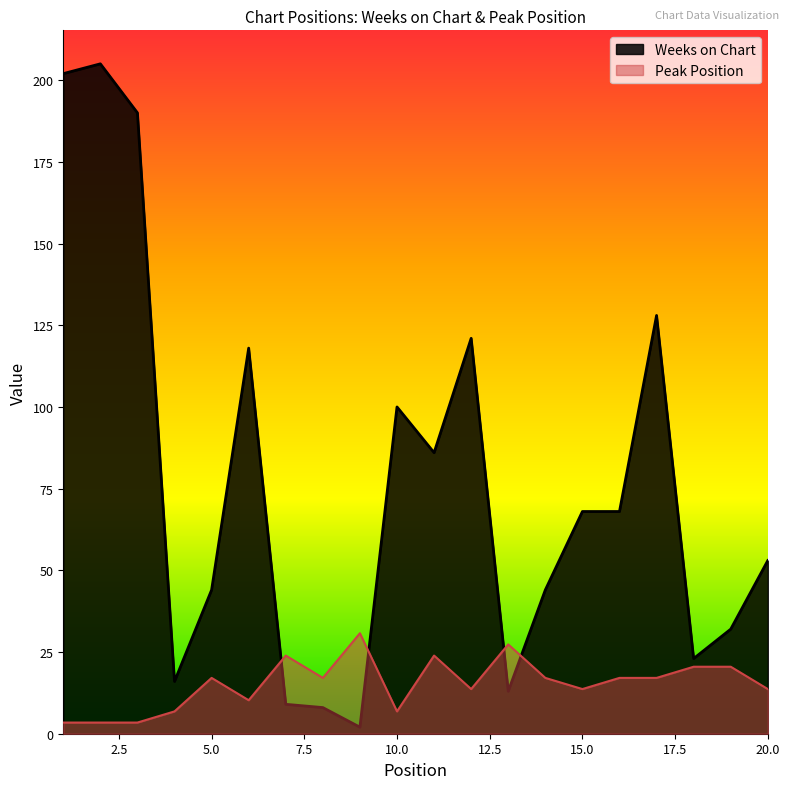

Which series changed the most between 7 and 11?

Weeks on Chart